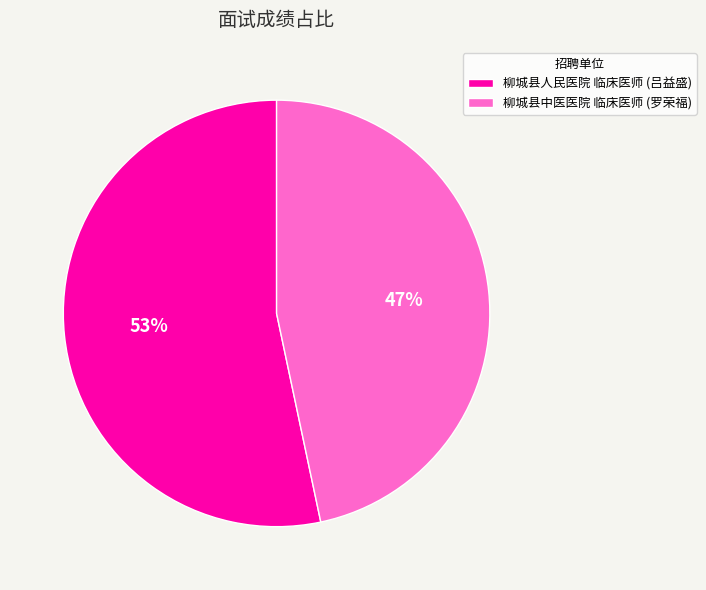

What percentage is the 柳城县中医医院 临床医师 (罗荣福) slice, to the nearest percent?

47%